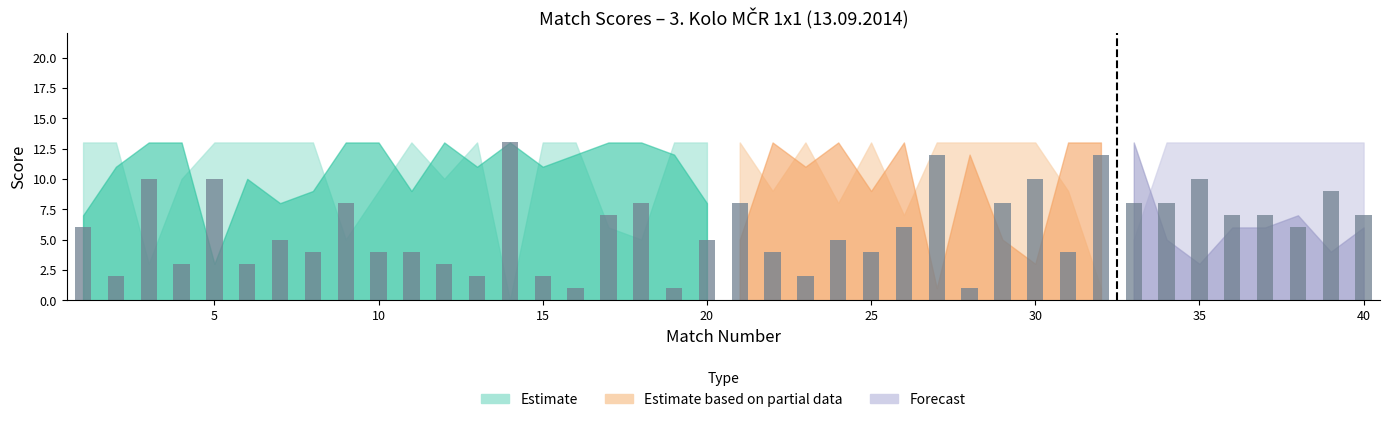

How many bars are there in total?

40